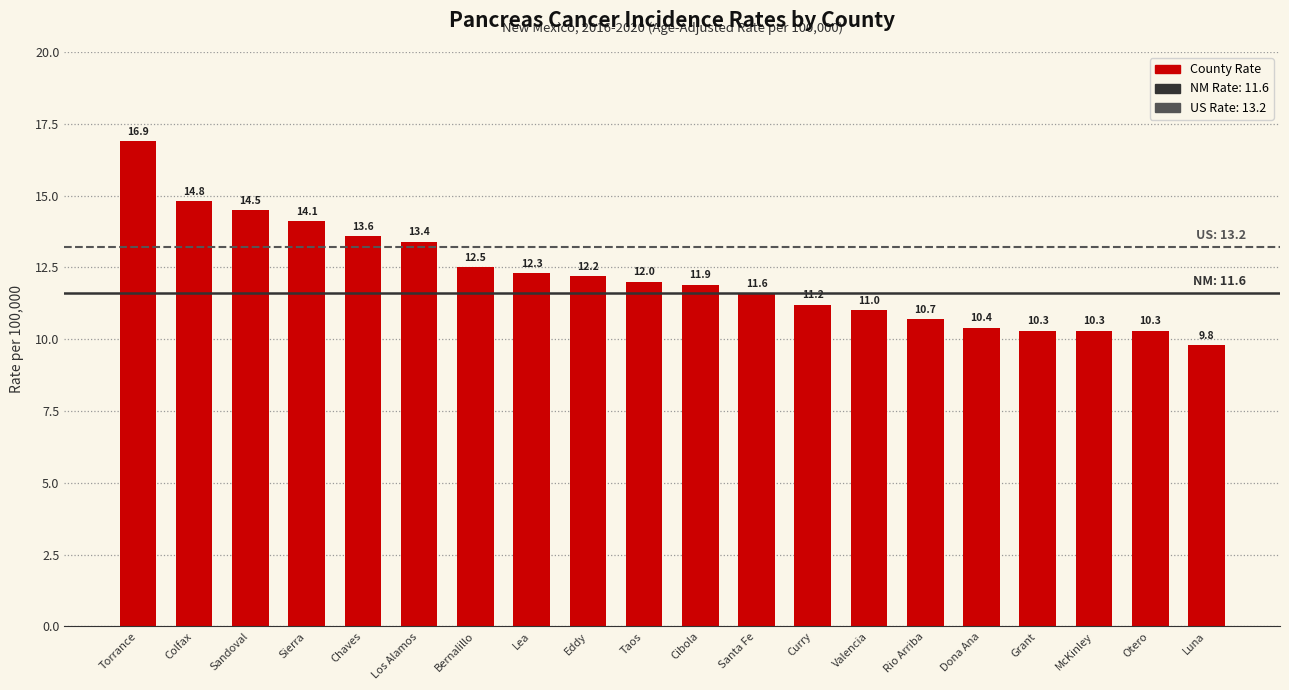

What is the sum of all values?

243.8